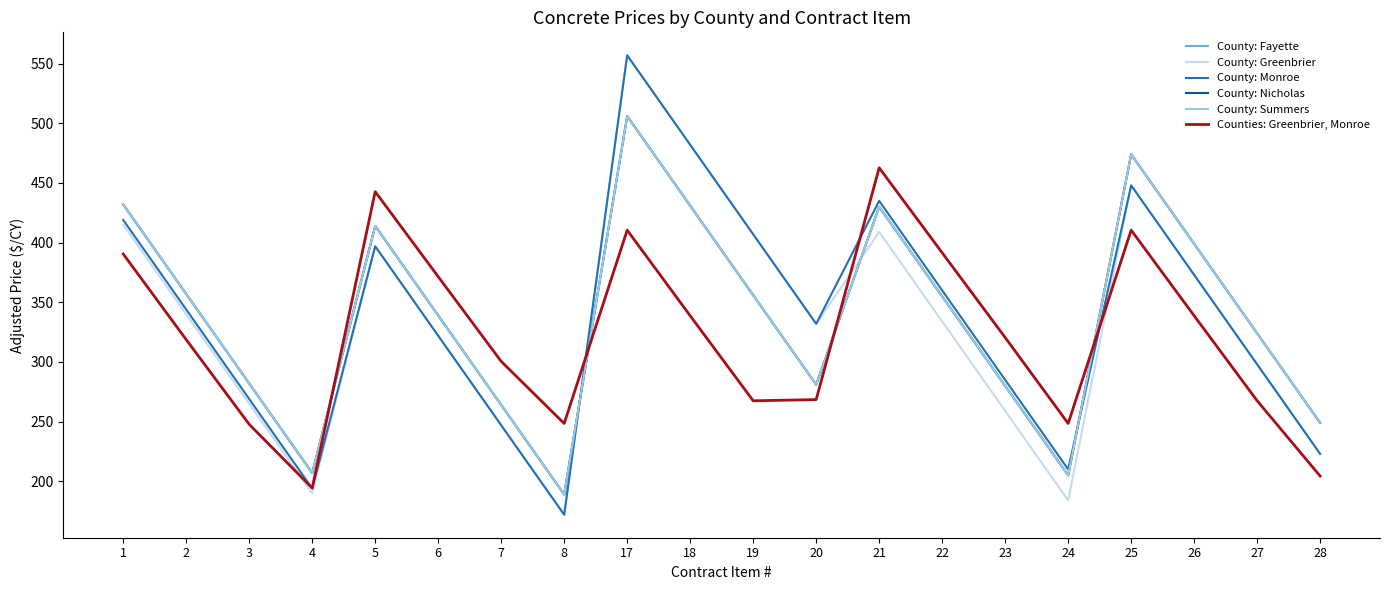

Reading right to left, transcribe all the data shown in this chart.

County: Fayette: 28=249.0	27=324.0	26=399.0	25=474.0	24=205.0	23=280.0	22=355.0	21=430.0	20=281.0	19=356.0	18=431.0	17=506.0	8=189.0	7=264.0	6=339.0	5=414.0	4=207.0	3=282.0	2=357.0	1=432.0
County: Greenbrier: 28=223.0	27=298.0	26=373.0	25=448.0	24=184.0	23=259.0	22=334.0	21=409.0	20=332.0	19=407.0	18=482.0	17=557.0	8=172.0	7=247.0	6=322.0	5=397.0	4=190.0	3=265.0	2=340.0	1=415.0
County: Monroe: 28=223.0	27=298.0	26=373.0	25=448.0	24=210.0	23=285.0	22=360.0	21=435.0	20=332.0	19=407.0	18=482.0	17=557.0	8=172.0	7=247.0	6=322.0	5=397.0	4=194.0	3=269.0	2=344.0	1=419.0
County: Nicholas: 28=249.0	27=324.0	26=399.0	25=474.0	24=205.0	23=280.0	22=355.0	21=430.0	20=281.0	19=356.0	18=431.0	17=506.0	8=189.0	7=264.0	6=339.0	5=414.0	4=207.0	3=282.0	2=357.0	1=432.0
County: Summers: 28=249.0	27=324.0	26=399.0	25=474.0	24=205.0	23=280.0	22=355.0	21=430.0	20=281.0	19=356.0	18=431.0	17=506.0	8=189.0	7=264.0	6=339.0	5=414.0	4=207.0	3=282.0	2=357.0	1=432.0
Counties: Greenbrier, Monroe: 28=204.4	27=267.5	26=338.8	25=410.5	24=248.5	23=320.5	22=391.5	21=462.8	20=268.5	19=267.5	18=338.8	17=410.5	8=248.5	7=300.5	6=371.5	5=442.8	4=194.4	3=247.8	2=318.8	1=390.5